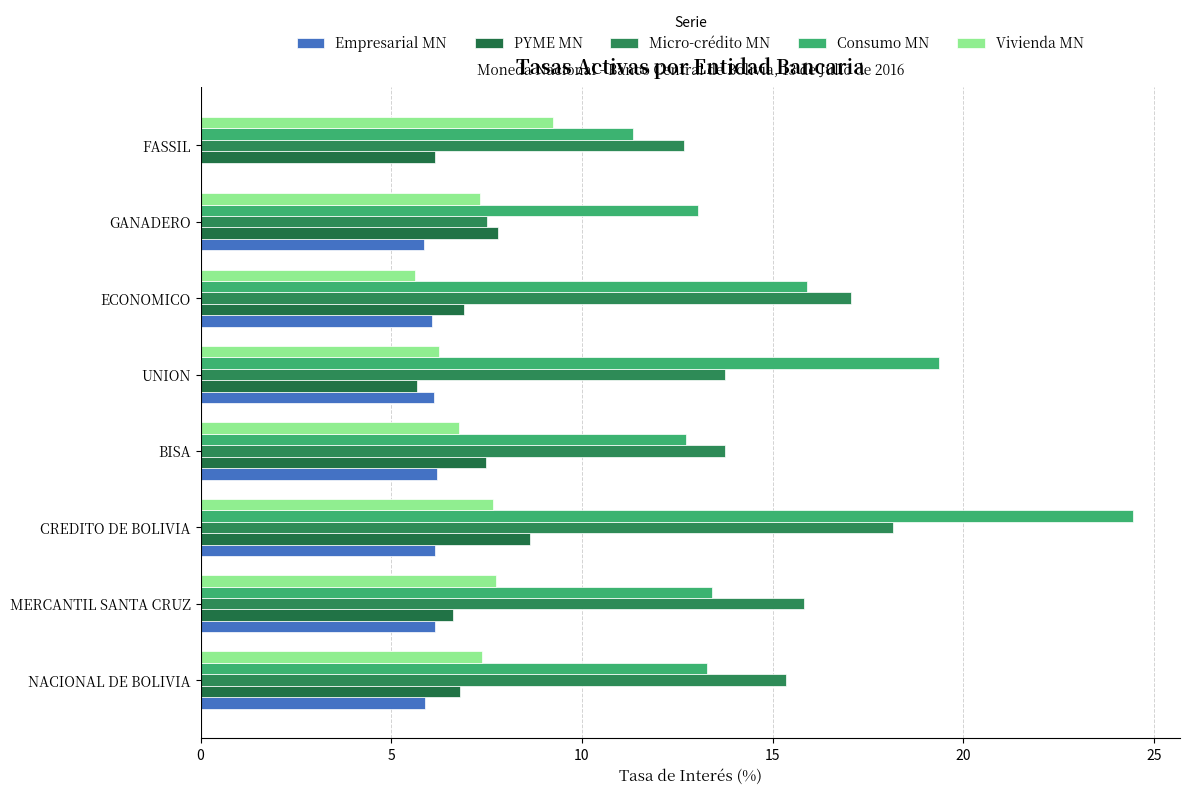

Count the number of categories in the chart.

8